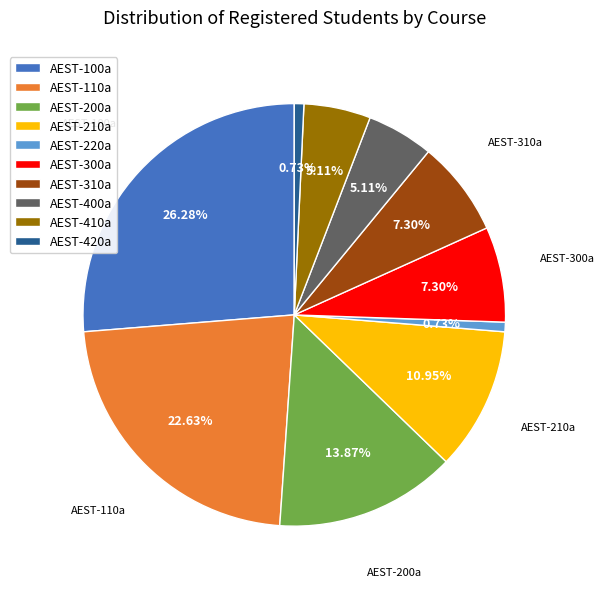

Does any single category account for the majority?

No